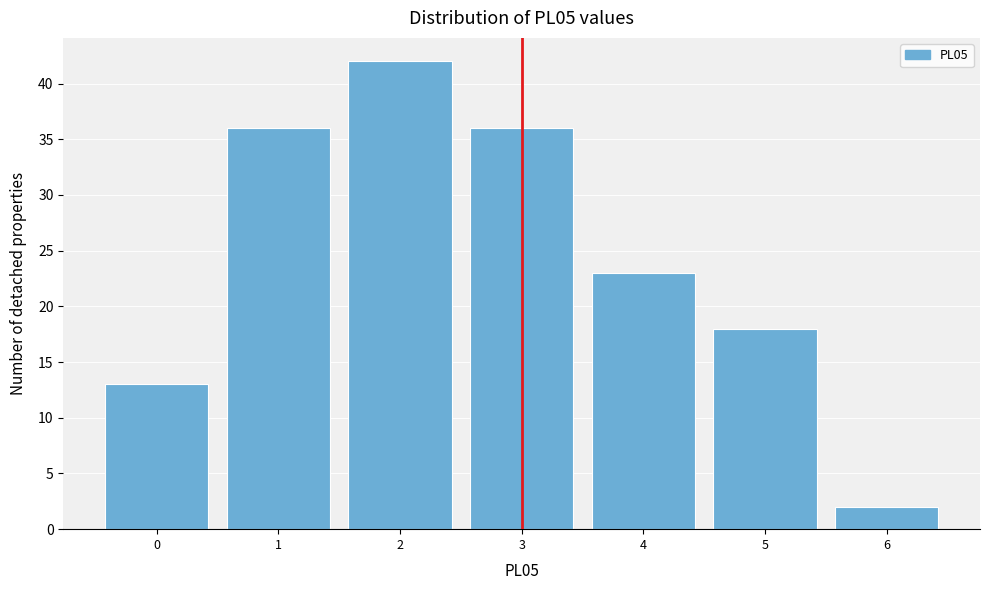

How tall is the bar that spans 0.5 to 1.5 on the x-axis? The values are not printed on the chart, so give them approximately, as read against the axis.

36